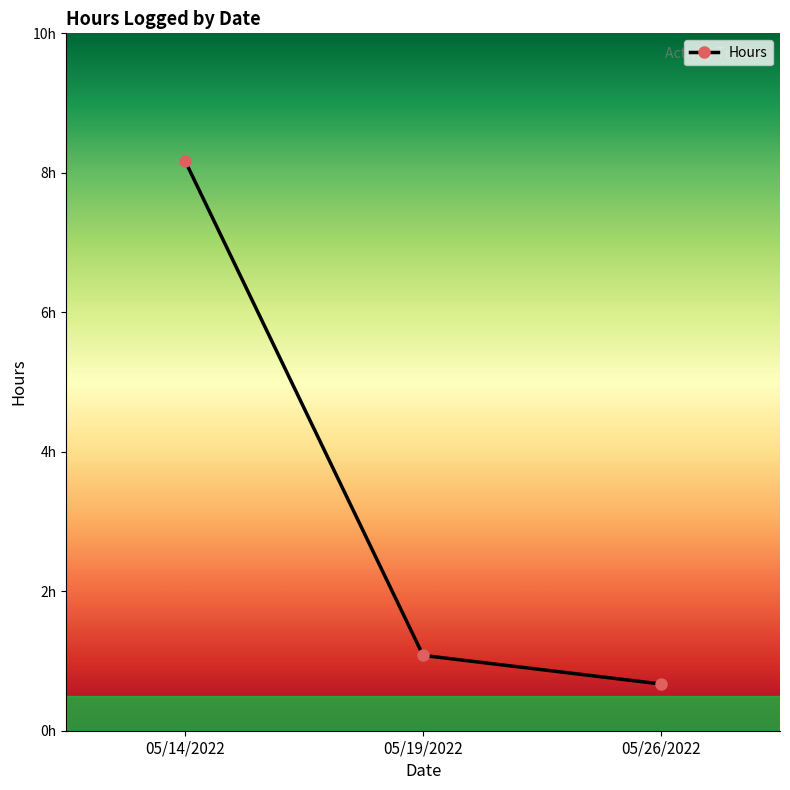

At which label is the value closest to 4?

05/19/2022